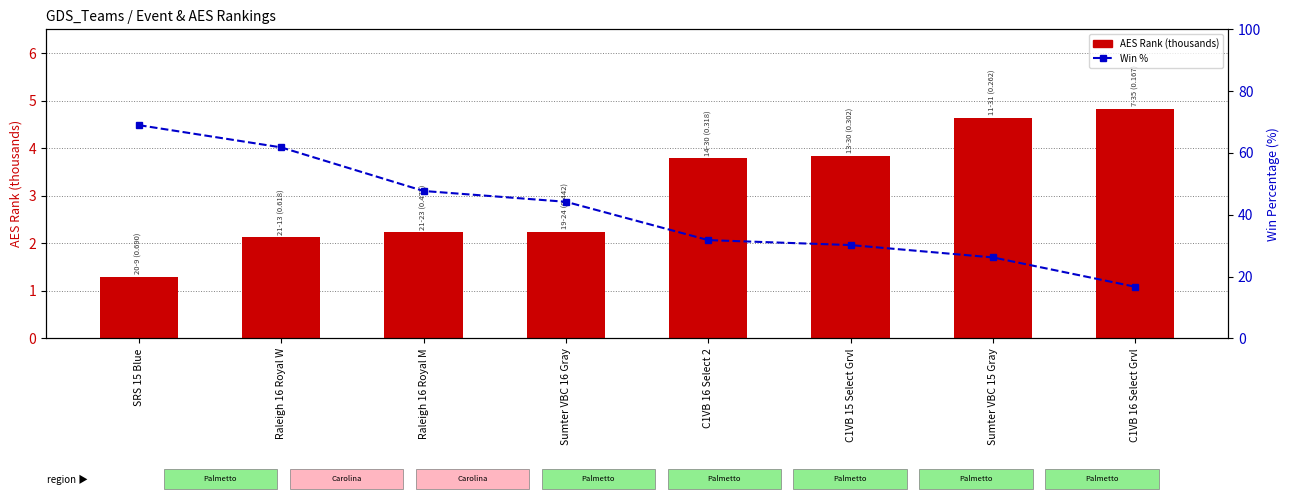

Does the chart contain any negative values?

No